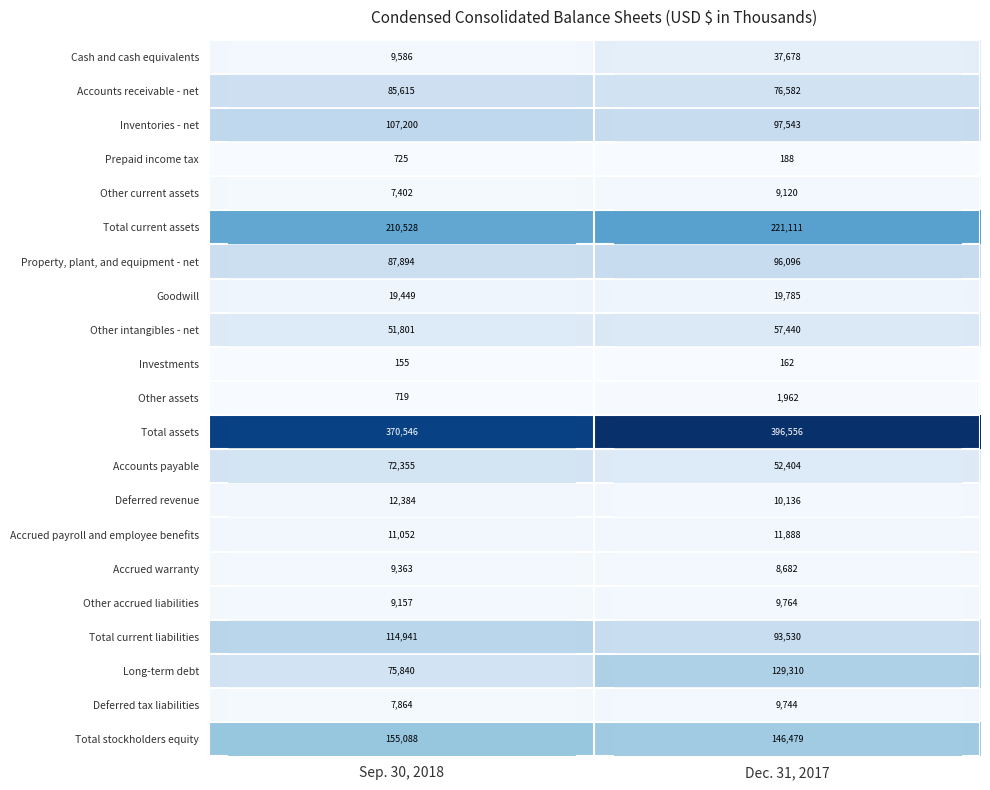

What is the maximum value shown in the chart?

396556